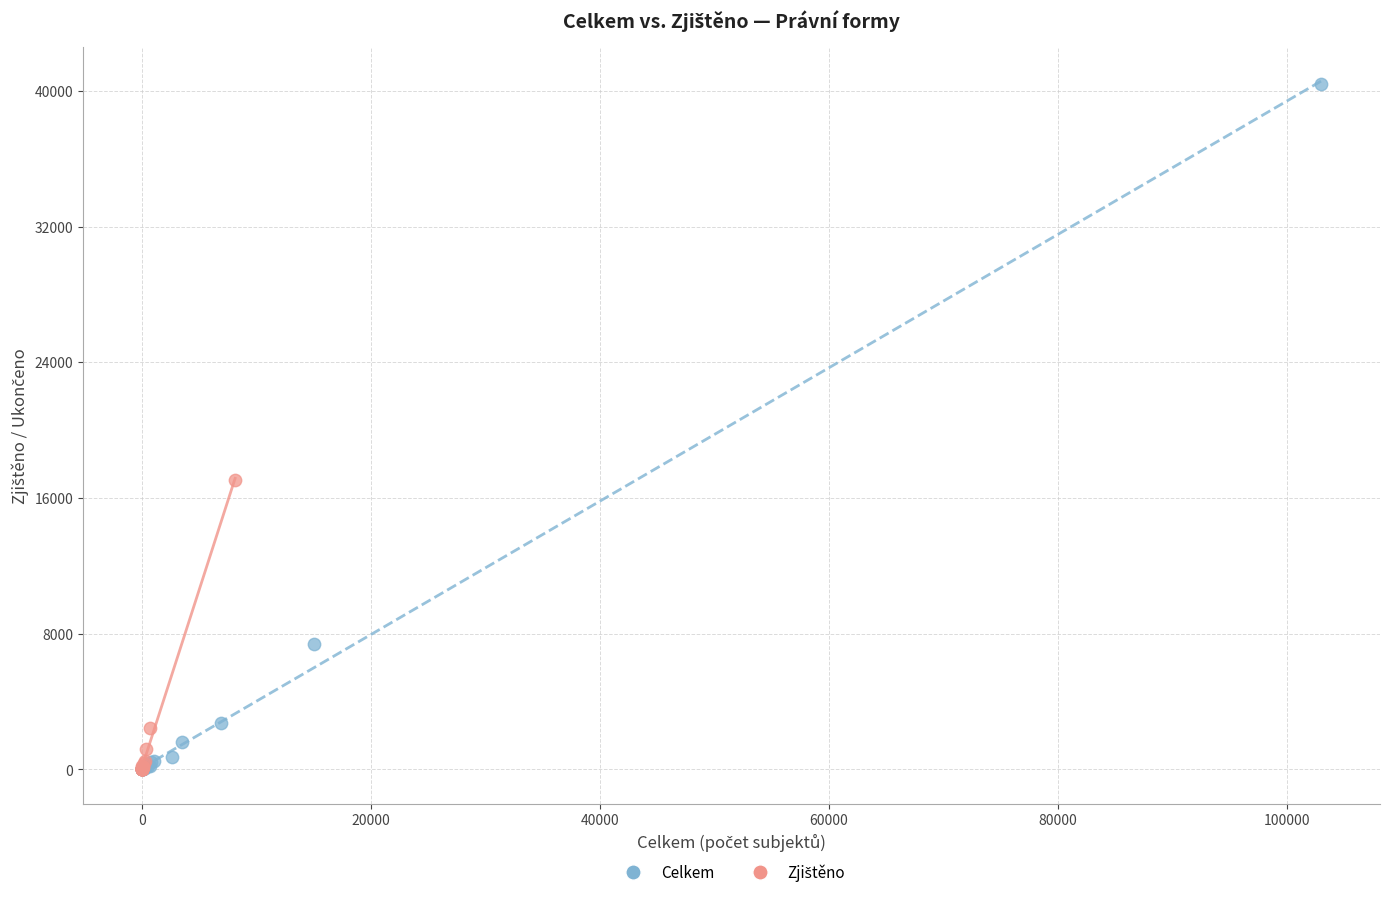

Which series contains the highest Y value?

Celkem